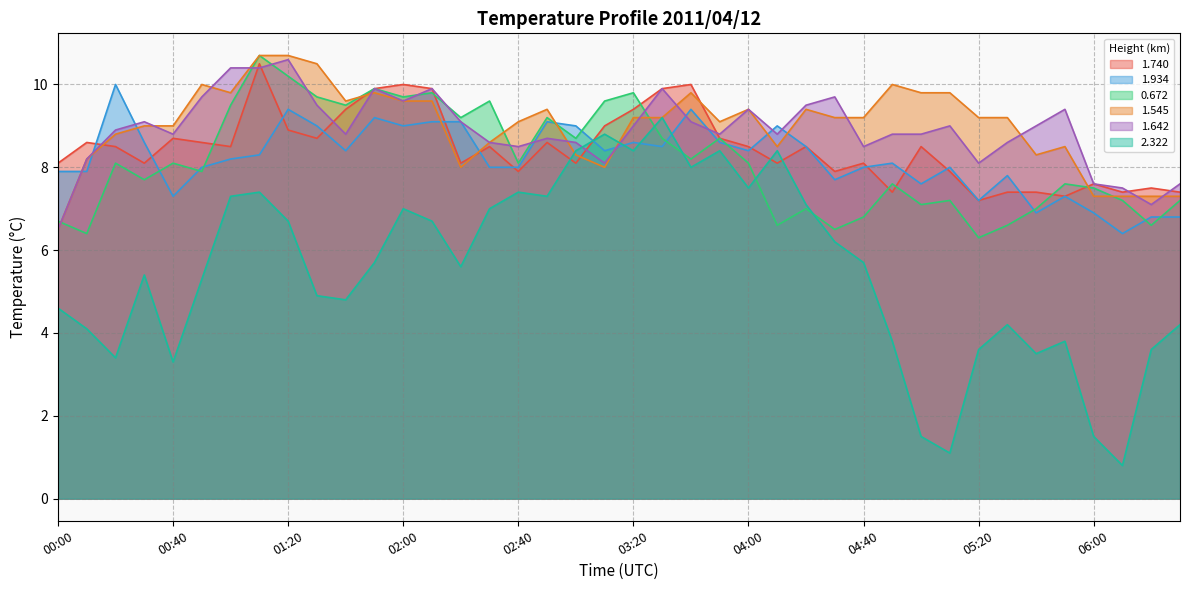

What is the label of the 38th point from the right?

00:20